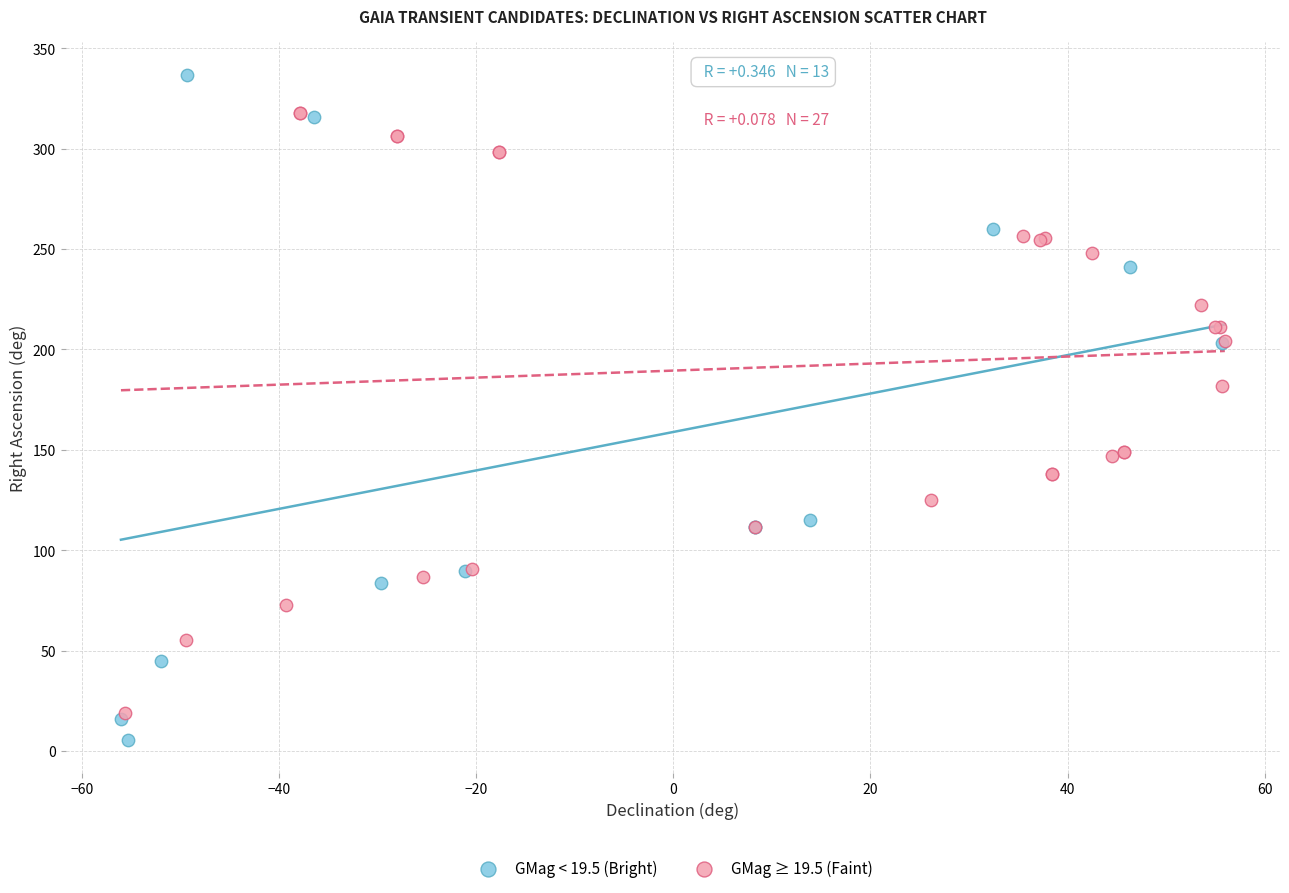

Which series contains the highest Y value?

GMag < 19.5 (Bright)